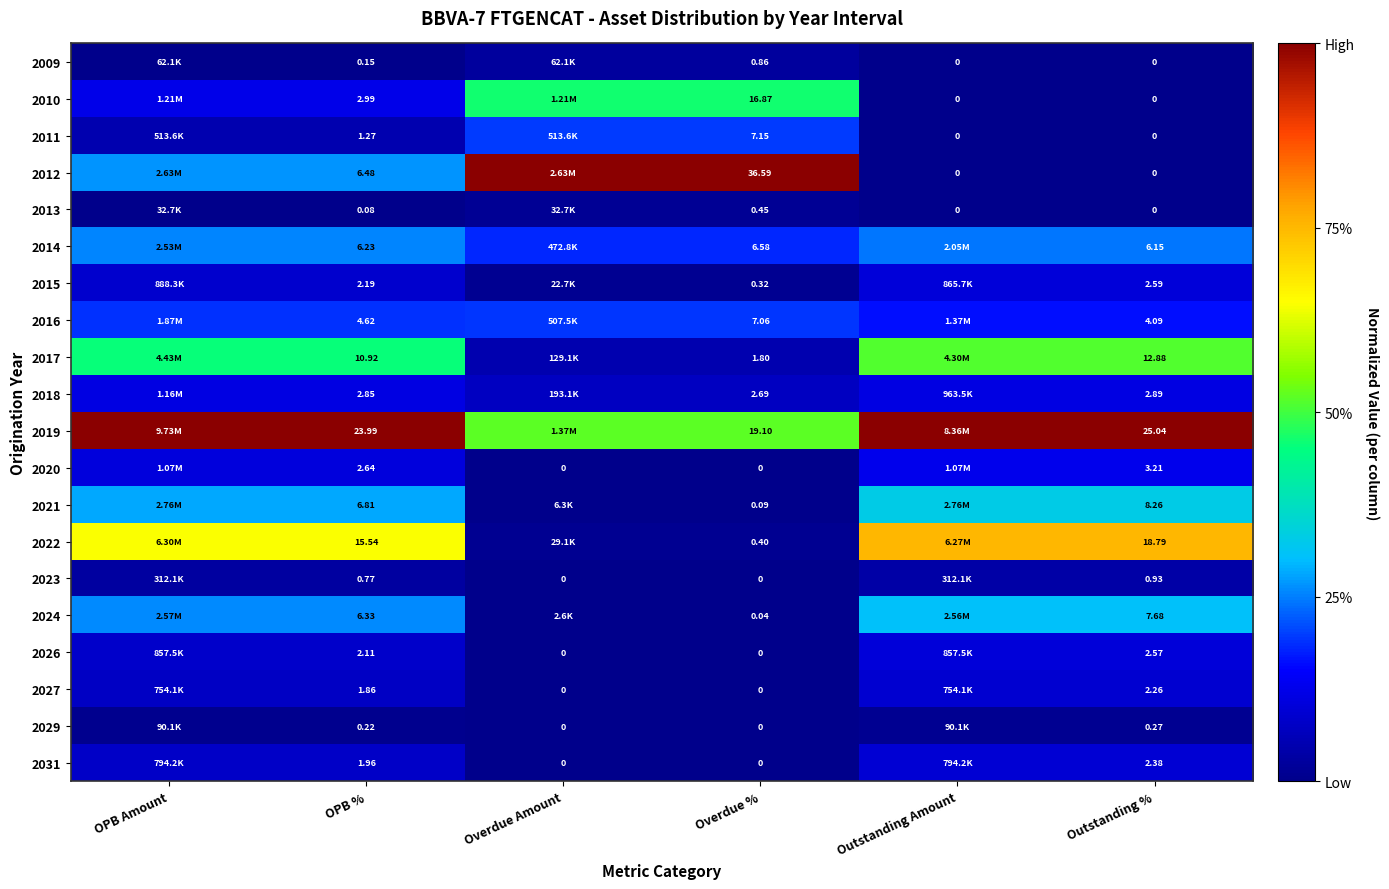

Is the value of 2024 at Overdue Amount greater than the value of 2021 at OPB Amount?

No